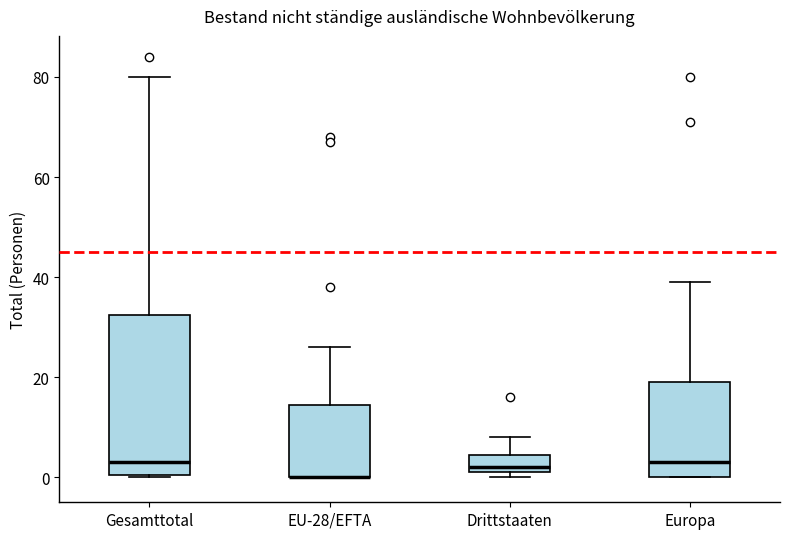

Reading left to right, read every box against the y-axis: the position of its median line, the range the box covers, and the ends of its whiskers. The values are not printed on the chart, so give them approximately, as read against the axis.

Gesamttotal: median 4, box 0 to 32, whiskers 0 to 80
EU-28/EFTA: median 0 (drawn on the box's lower edge), box 0 to 14, whiskers 0 to 26
Drittstaaten: median 2 (just above the box's lower edge), box 2 to 4, whiskers 0 to 8
Europa: median 4, box 0 to 20, whiskers 0 to 40